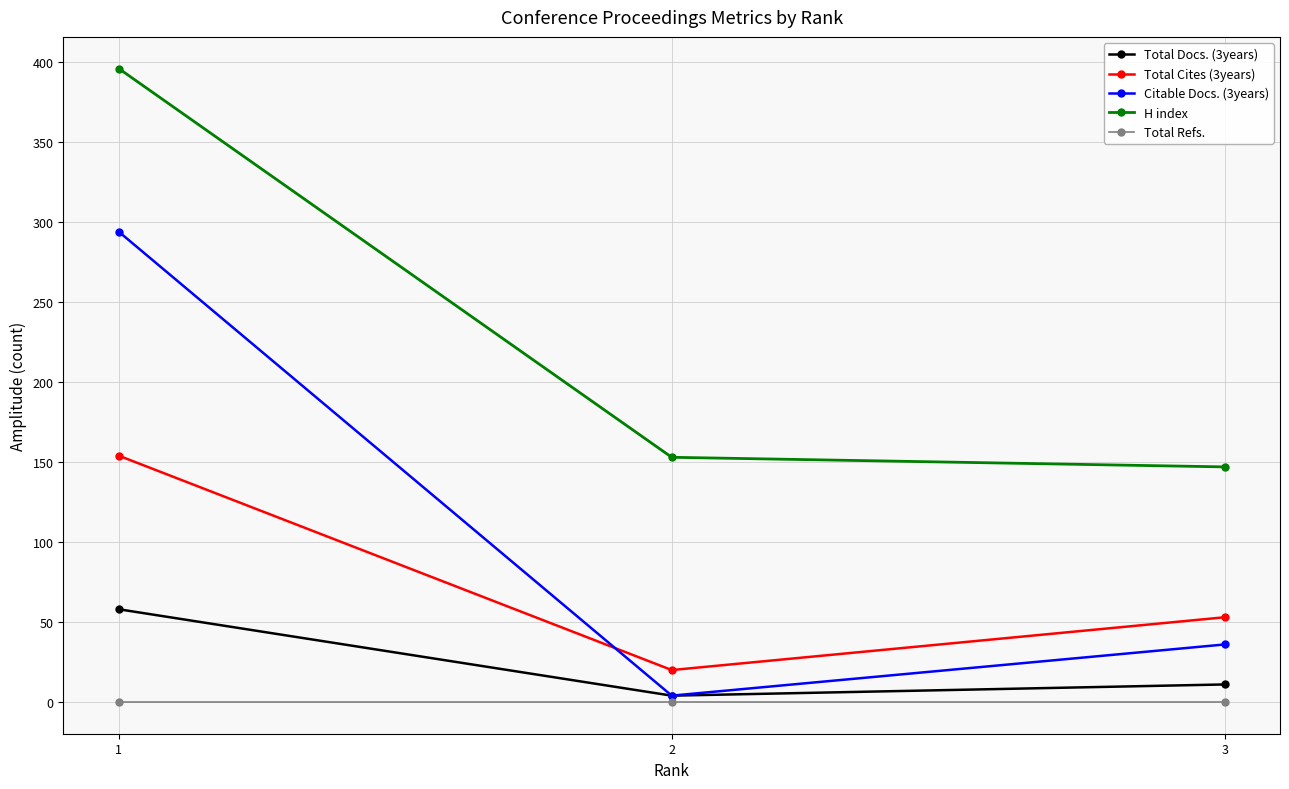

What is the difference between the Total Docs. (3years) values at 2 and 3?

7